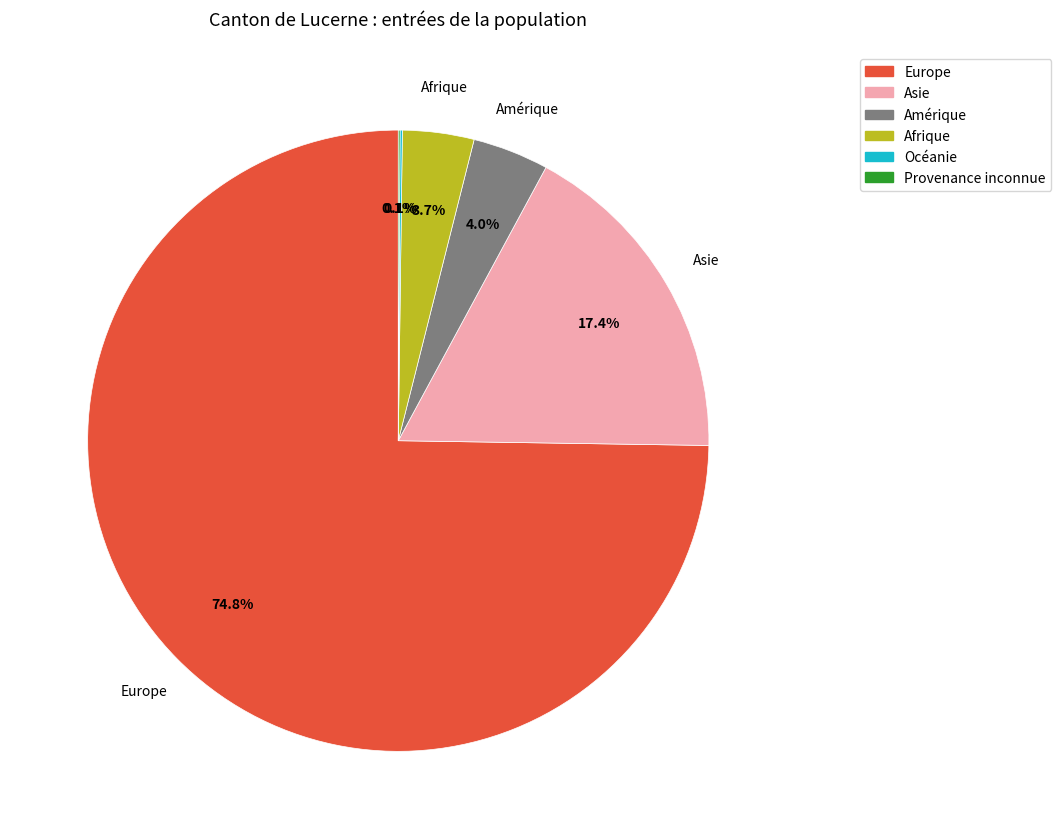

To the nearest percent, what is the average slice percentage?

17%